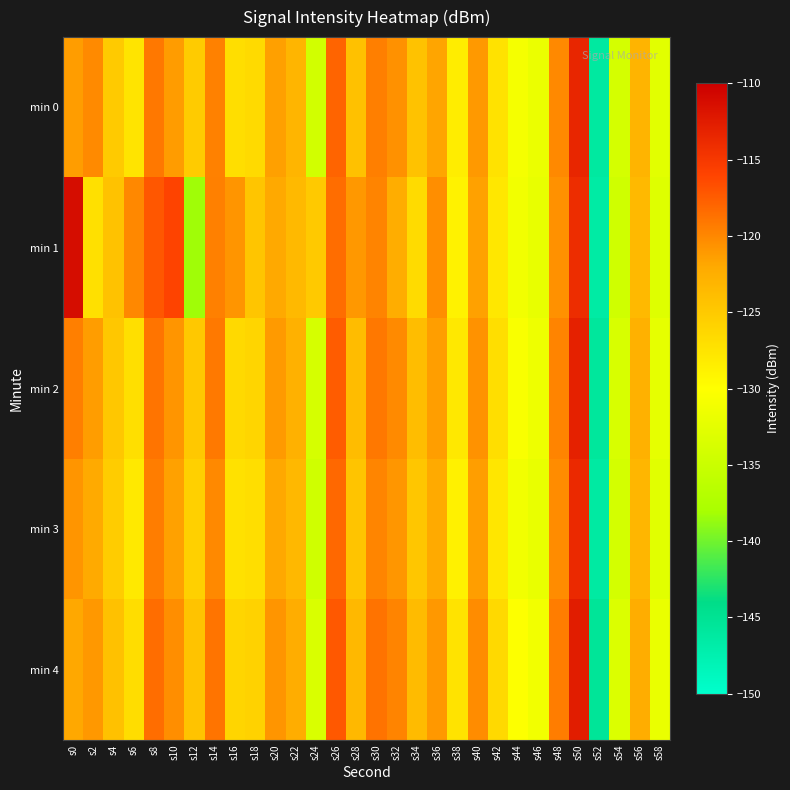

Reading left to right, what are all the values shown in this chart?

min 0: s0=-121.3	s2=-120.2	s4=-125.0	s6=-127.6	s8=-119.1	s10=-121.2	s12=-125.2	s14=-119.6	s16=-127.0	s18=-126.6	s20=-121.5	s22=-123.1	s24=-134.2	s26=-118.0	s28=-124.2	s30=-119.5	s32=-120.6	s34=-124.4	s36=-121.8	s38=-128.3	s40=-121.1	s42=-127.3	s44=-130.9	s46=-131.9	s48=-120.1	s50=-113.4	s52=-146.2	s54=-134.0	s56=-123.0	s58=-132.7
min 1: s0=-111.2	s2=-127.2	s4=-124.4	s6=-120.0	s8=-117.2	s10=-116.0	s12=-138.3	s14=-119.6	s16=-120.8	s18=-124.6	s20=-122.0	s22=-123.5	s24=-125.0	s26=-118.5	s28=-121.0	s30=-119.8	s32=-122.3	s34=-126.7	s36=-120.4	s38=-128.9	s40=-121.5	s42=-127.8	s44=-131.2	s46=-132.1	s48=-120.6	s50=-114.0	s52=-146.5	s54=-134.5	s56=-123.5	s58=-133.0
min 2: s0=-119.5	s2=-121.3	s4=-124.8	s6=-127.1	s8=-118.9	s10=-120.8	s12=-124.9	s14=-119.2	s16=-126.5	s18=-126.1	s20=-121.1	s22=-122.7	s24=-133.9	s26=-117.5	s28=-123.8	s30=-119.1	s32=-120.2	s34=-123.9	s36=-121.4	s38=-127.9	s40=-120.7	s42=-127.0	s44=-130.5	s46=-131.5	s48=-119.8	s50=-113.0	s52=-145.8	s54=-133.7	s56=-122.7	s58=-132.3
min 3: s0=-120.8	s2=-122.1	s4=-125.3	s6=-128.0	s8=-119.4	s10=-121.5	s12=-125.6	s14=-120.1	s16=-127.2	s18=-127.0	s20=-121.9	s22=-123.4	s24=-134.5	s26=-118.2	s28=-124.5	s30=-119.9	s32=-120.9	s34=-124.7	s36=-122.1	s38=-128.7	s40=-121.4	s42=-127.7	s44=-131.1	s46=-132.0	s48=-120.3	s50=-113.7	s52=-146.3	s54=-134.1	s56=-123.2	s58=-132.8
min 4: s0=-121.9	s2=-121.0	s4=-124.2	s6=-126.8	s8=-118.5	s10=-120.4	s12=-124.4	s14=-118.9	s16=-126.1	s18=-125.8	s20=-120.8	s22=-122.3	s24=-133.5	s26=-117.2	s28=-123.4	s30=-118.8	s32=-119.8	s34=-123.6	s36=-121.0	s38=-127.5	s40=-120.3	s42=-126.5	s44=-130.1	s46=-131.1	s48=-119.4	s50=-112.6	s52=-145.4	s54=-133.3	s56=-122.3	s58=-131.9